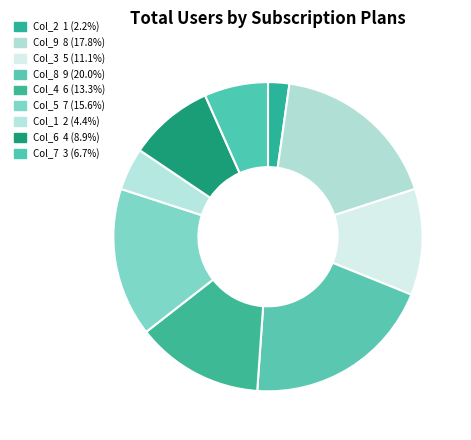

Count the number of slices in the pie.

9